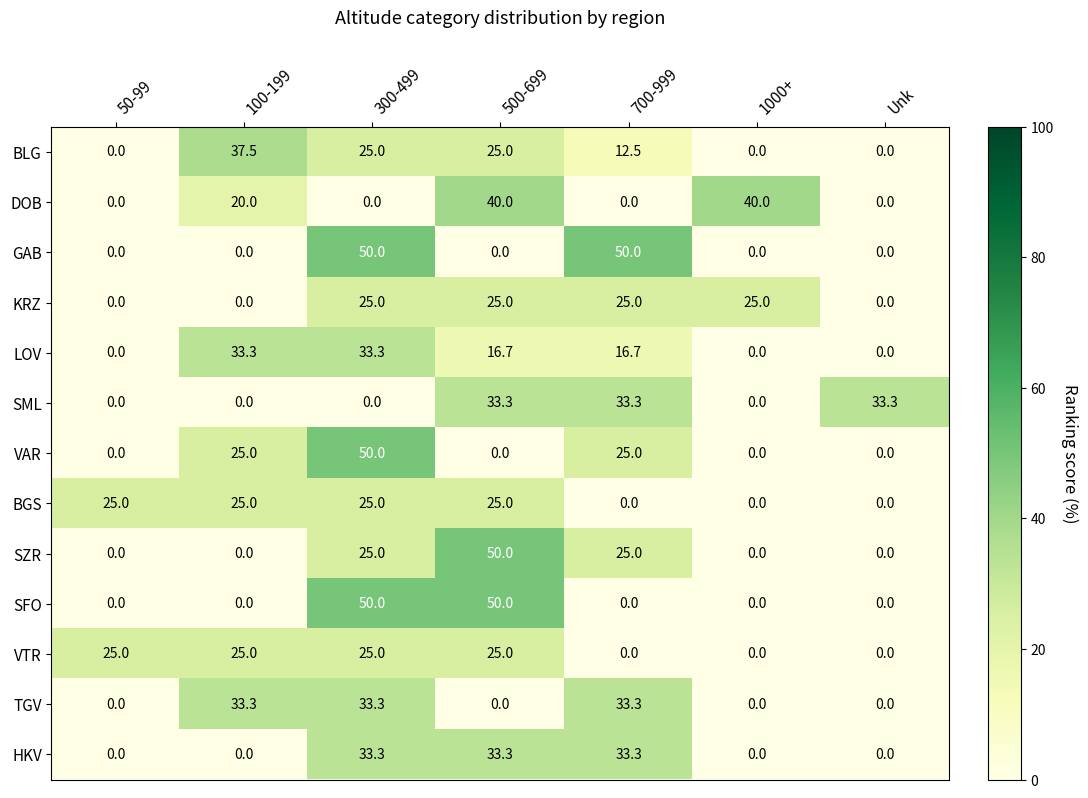

How many VTR values are between 0 and 25?

7